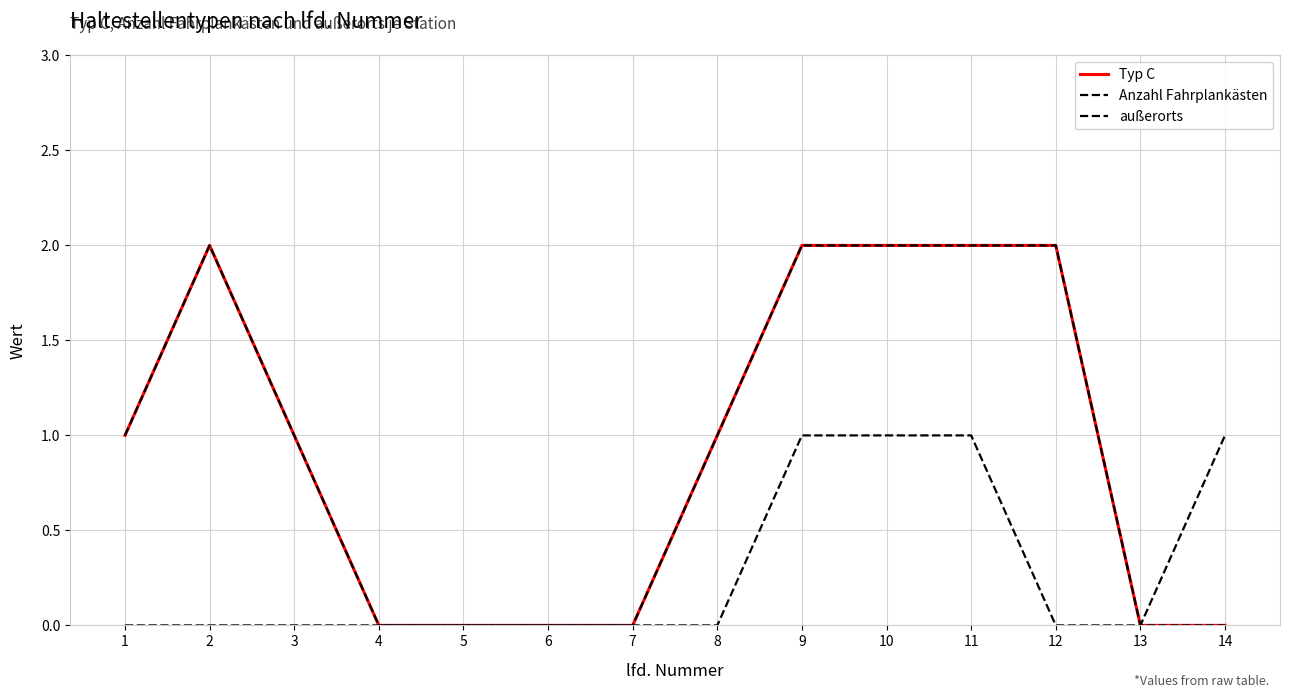

Reading left to right, list all the values displayed in this chart.

Typ C: 1	2	1	0	0	0	0	1	2	2	2	2	0	0
Anzahl Fahrplankästen: 1	2	1	0	0	0	0	1	2	2	2	2	0	0
außerorts: 0	0	0	0	0	0	0	0	1	1	1	0	0	1